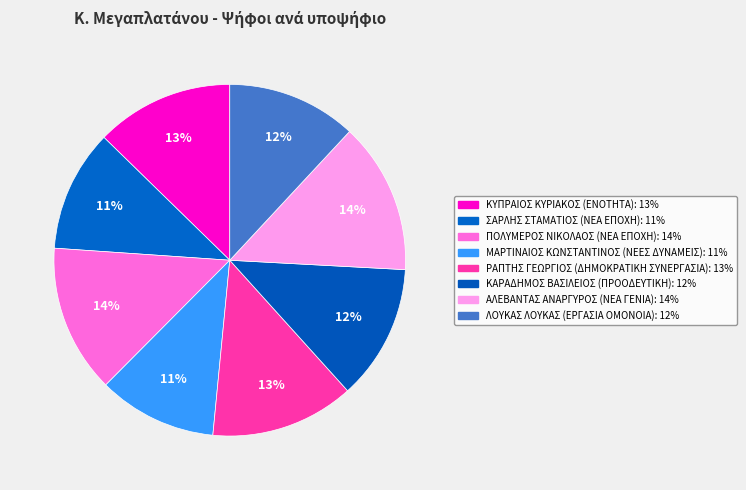

What portion of the pie excludes ΣΑΡΛΗΣ ΣΤΑΜΑΤΙΟΣ (ΝΕΑ ΕΠΟΧΗ)?

88.8%